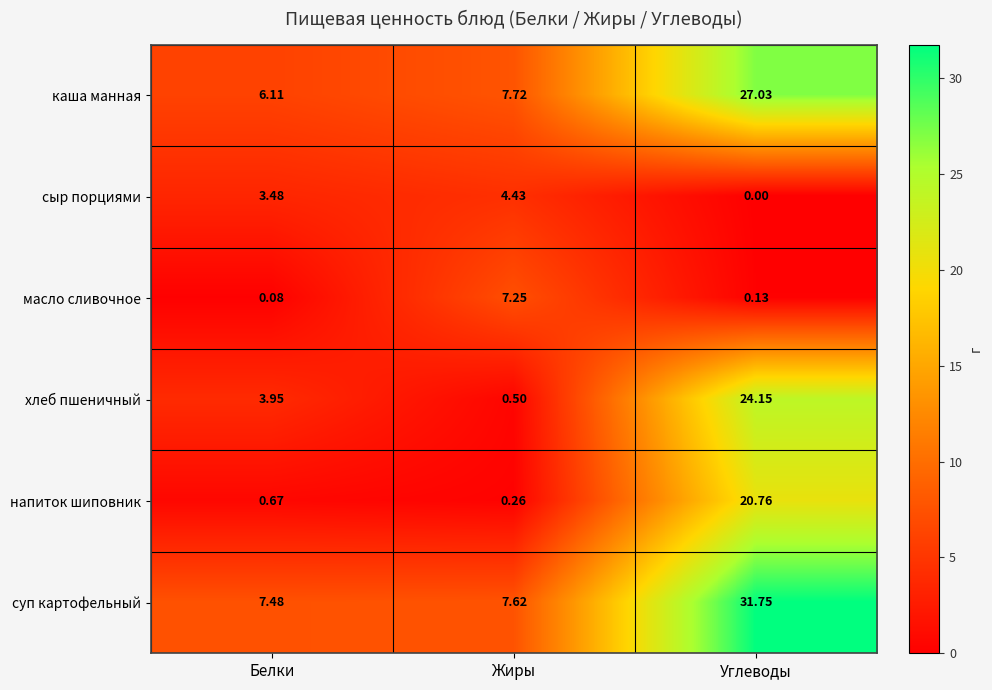

Where is хлеб пшеничный nearest to the value 12?

Белки